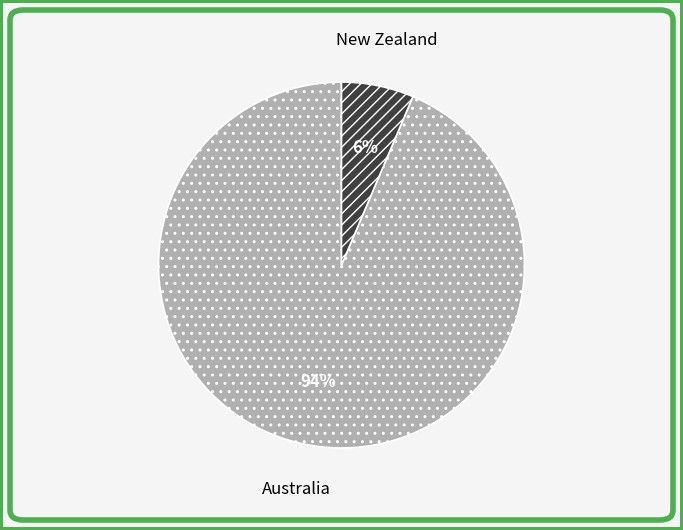

Count the number of slices in the pie.

2